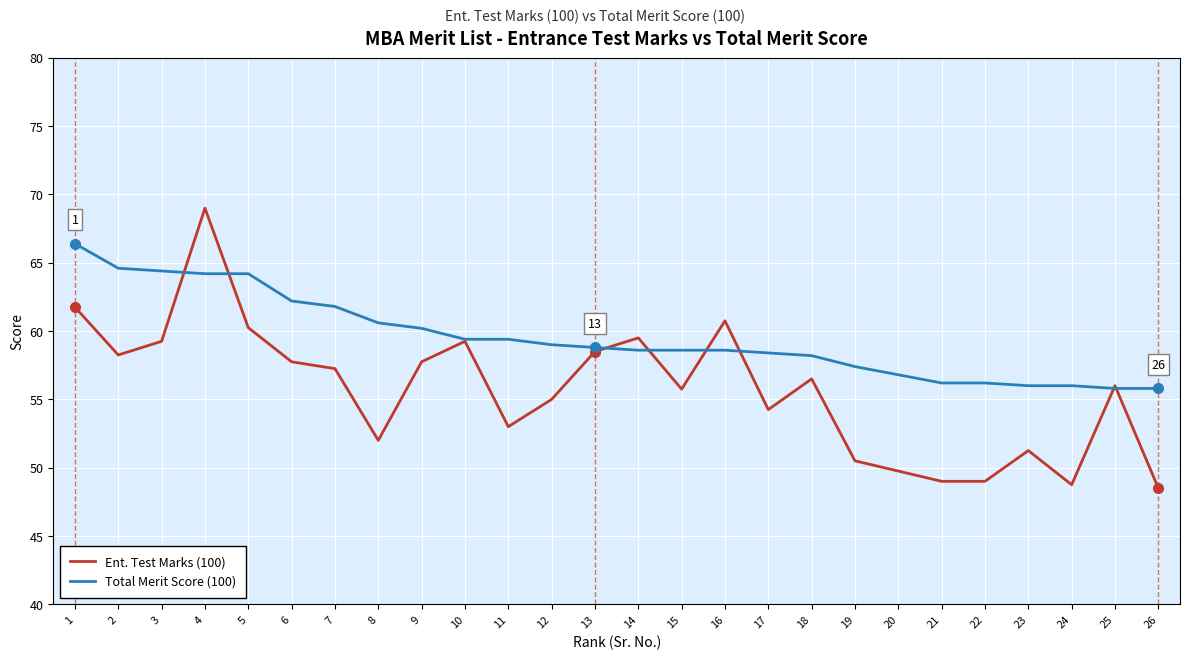

After their last crossing, which series has the higher values: Total Merit Score (100) or Ent. Test Marks (100)?

Total Merit Score (100)